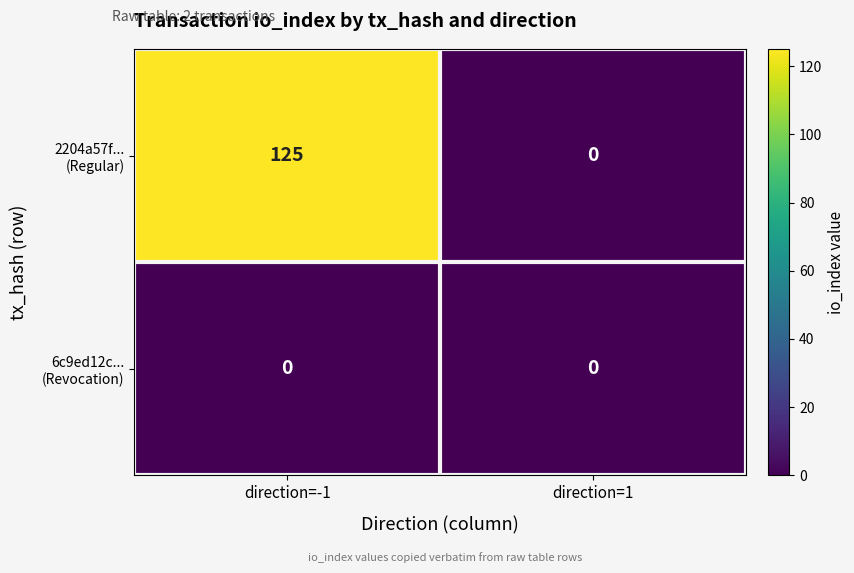

Which category has the highest value across all series?

direction=-1